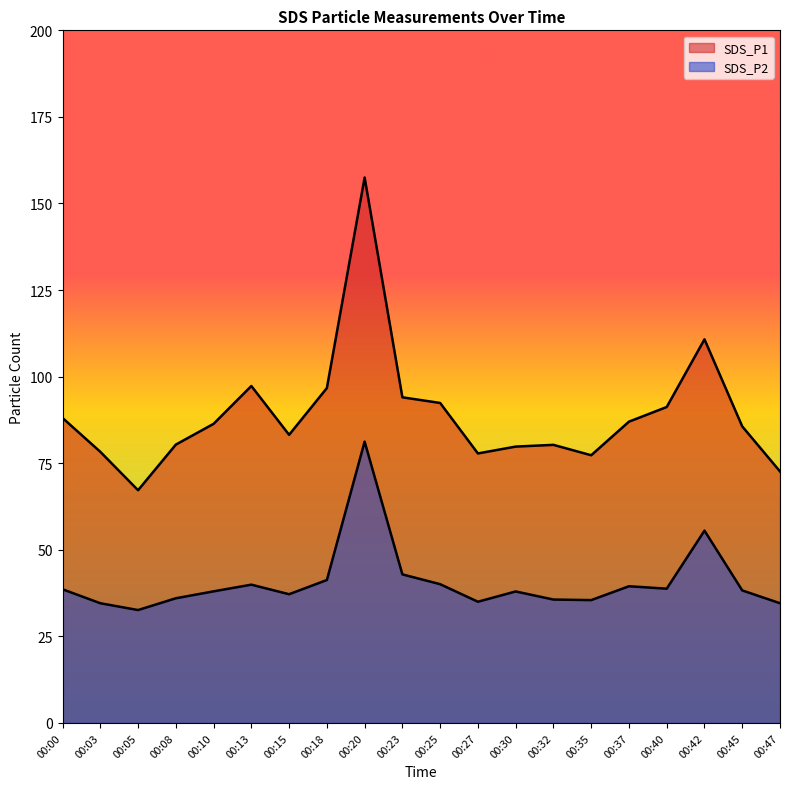

Reading right to left, list all the values displayed in this chart.

SDS_P1: 00:47=72.6	00:45=85.6	00:42=110.8	00:40=91.2	00:37=87.0	00:35=77.3	00:32=80.3	00:30=79.8	00:27=77.8	00:25=92.4	00:23=94.0	00:20=157.5	00:18=96.7	00:15=83.2	00:13=97.3	00:10=86.4	00:08=80.4	00:05=67.2	00:03=78.3	00:00=88.1
SDS_P2: 00:47=34.6	00:45=38.3	00:42=55.5	00:40=38.8	00:37=39.5	00:35=35.5	00:32=35.6	00:30=38.0	00:27=35.0	00:25=40.1	00:23=42.9	00:20=81.2	00:18=41.3	00:15=37.2	00:13=39.9	00:10=38.0	00:08=36.0	00:05=32.6	00:03=34.6	00:00=38.6